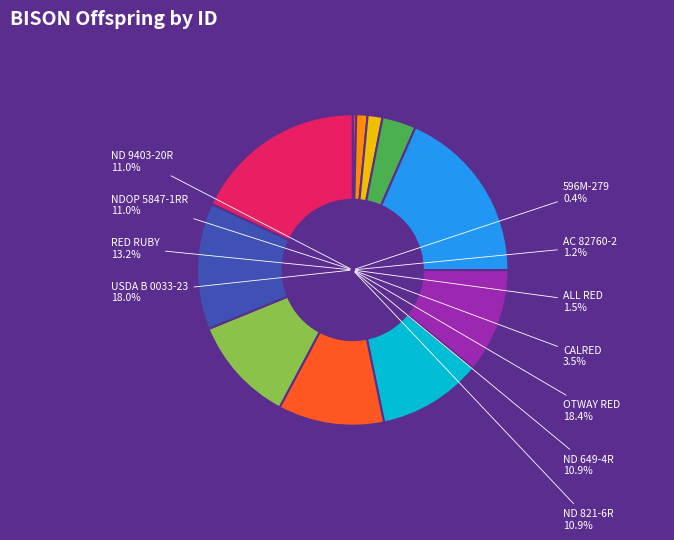

To the nearest percent, what is the difference between the largest and smallest slice percentages?

18%